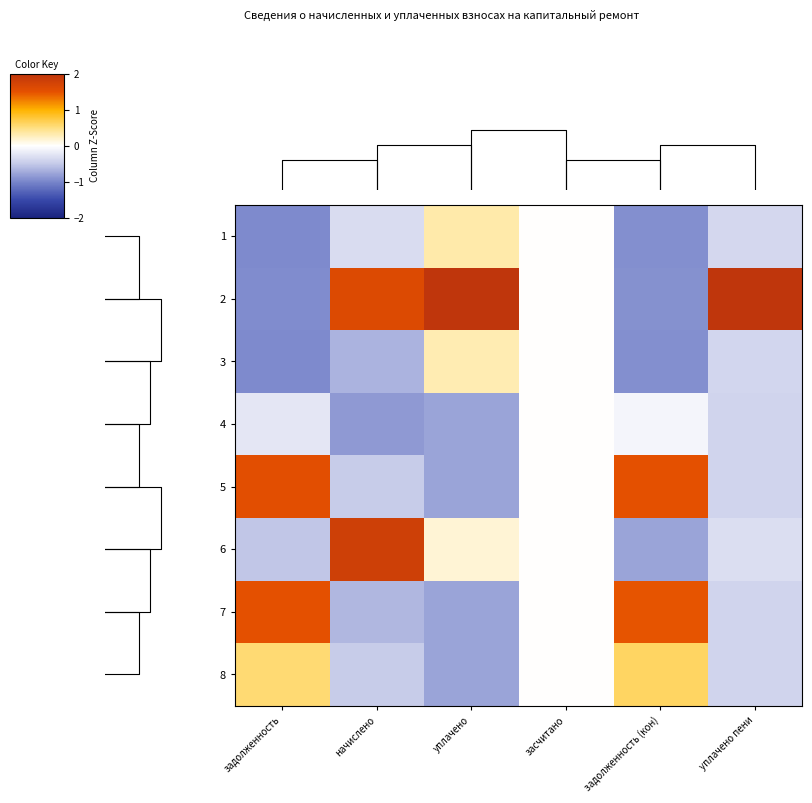

Is it true that 6 equals -1.2 at задолженность (кон)?

False